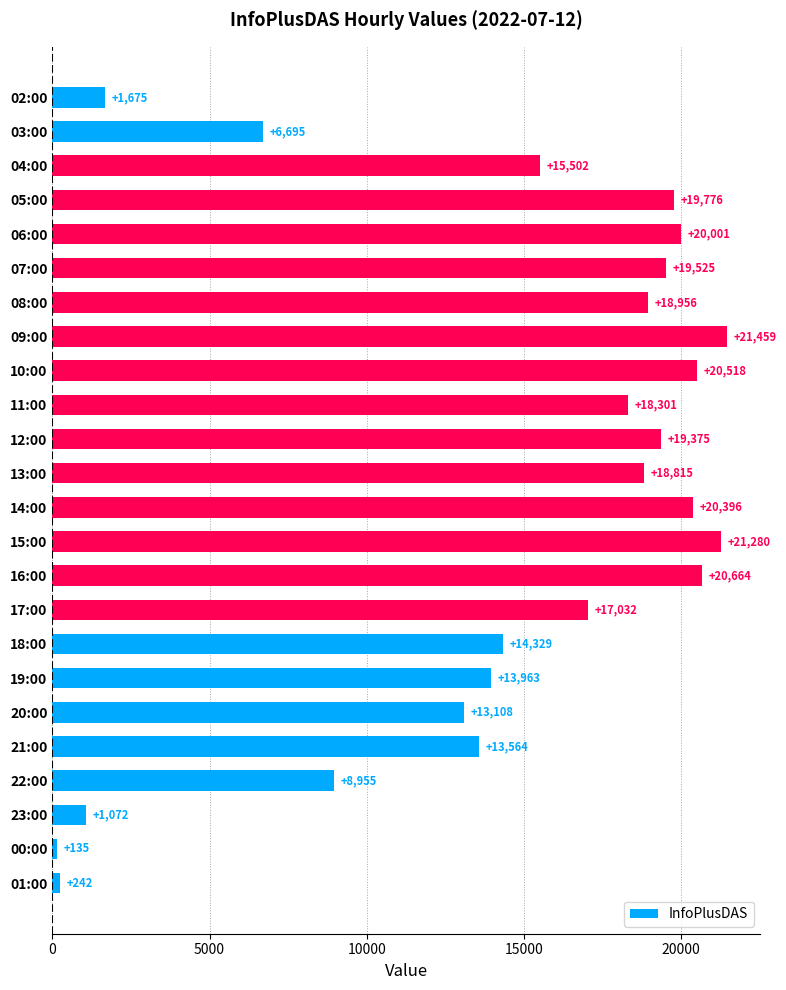

Reading top to bottom, extract all data points from this chart.

02:00=1675	03:00=6695	04:00=15502	05:00=19776	06:00=20001	07:00=19525	08:00=18956	09:00=21459	10:00=20518	11:00=18301	12:00=19375	13:00=18815	14:00=20396	15:00=21280	16:00=20664	17:00=17032	18:00=14329	19:00=13963	20:00=13108	21:00=13564	22:00=8955	23:00=1072	00:00=135	01:00=242